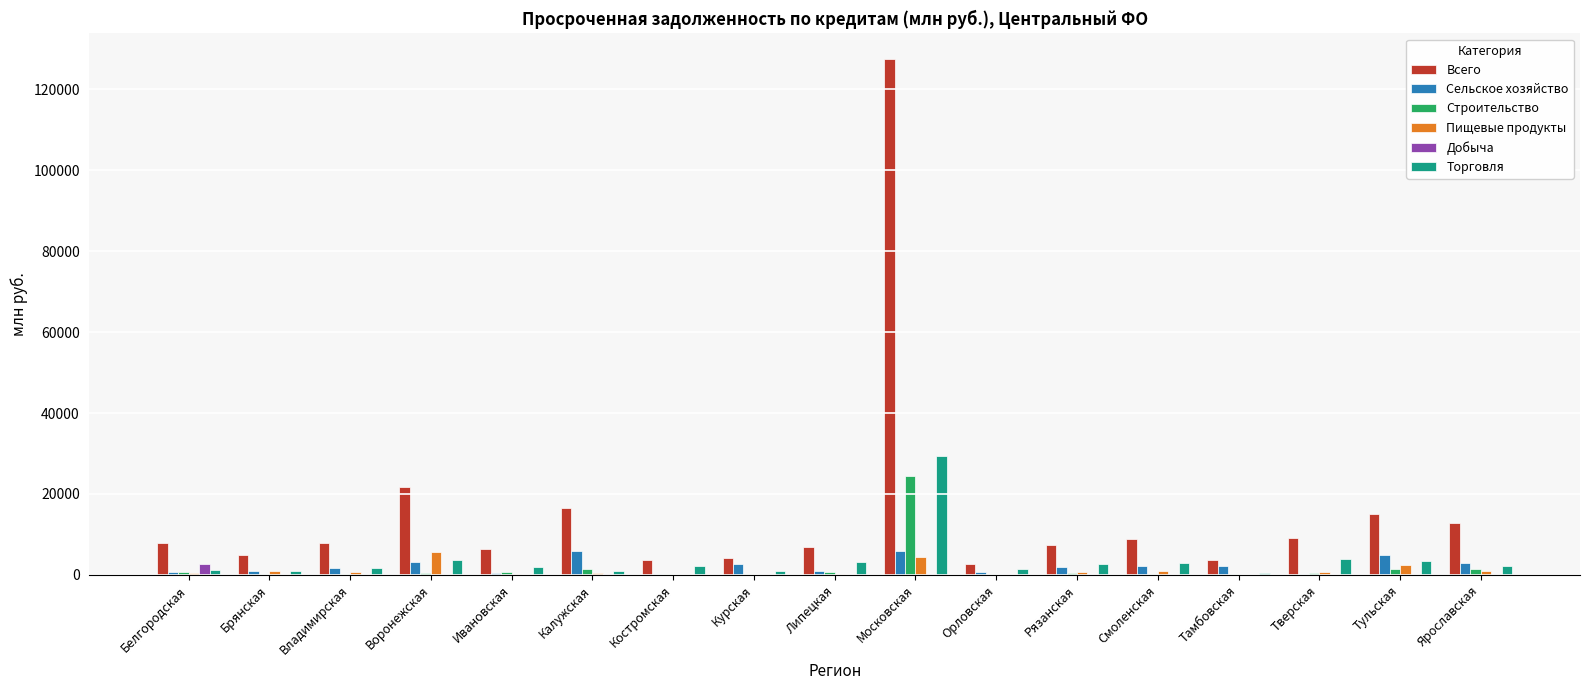

What is the total value across all series at Ярославская?

20470